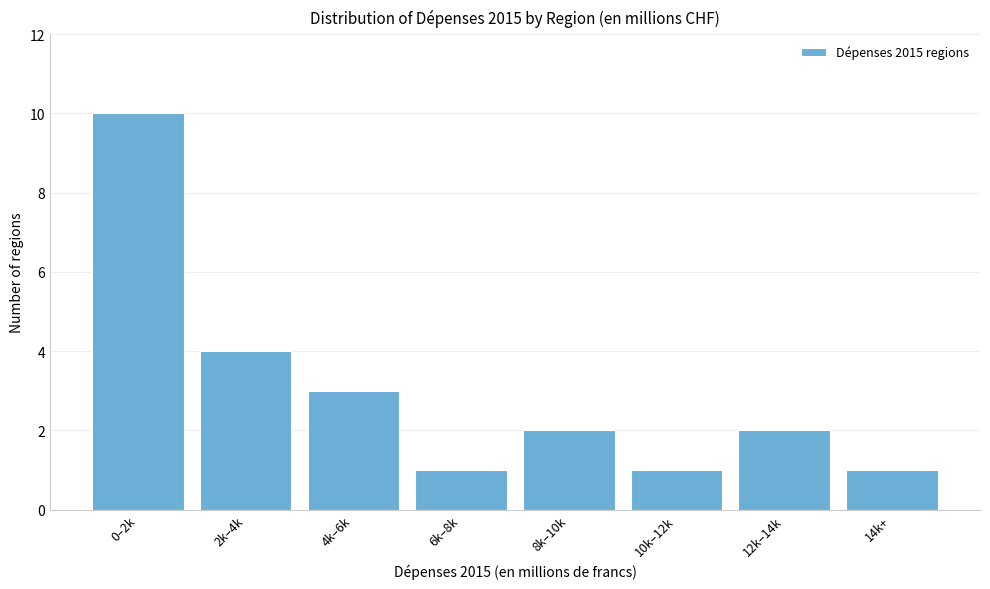

Reading left to right, transcribe all the data shown in this chart.

0–2k=10	2k–4k=4	4k–6k=3	6k–8k=1	8k–10k=2	10k–12k=1	12k–14k=2	14k+=1